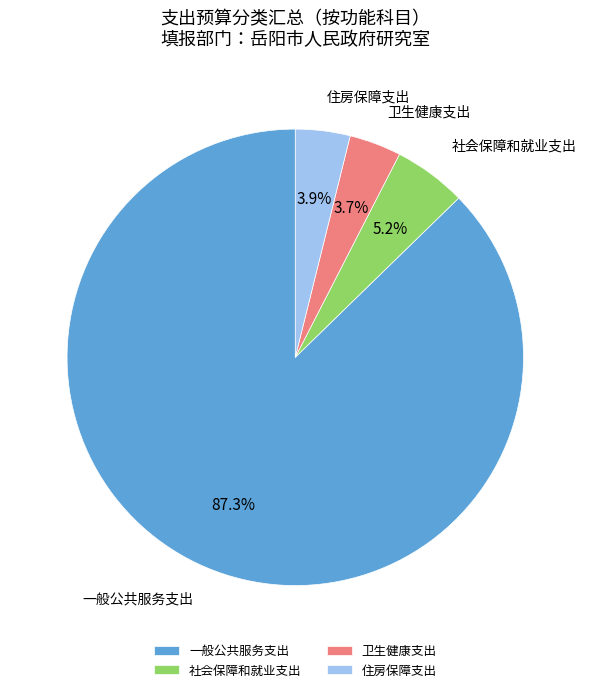

To the nearest percent, what is the combined percentage of 一般公共服务支出 and 卫生健康支出?

91%